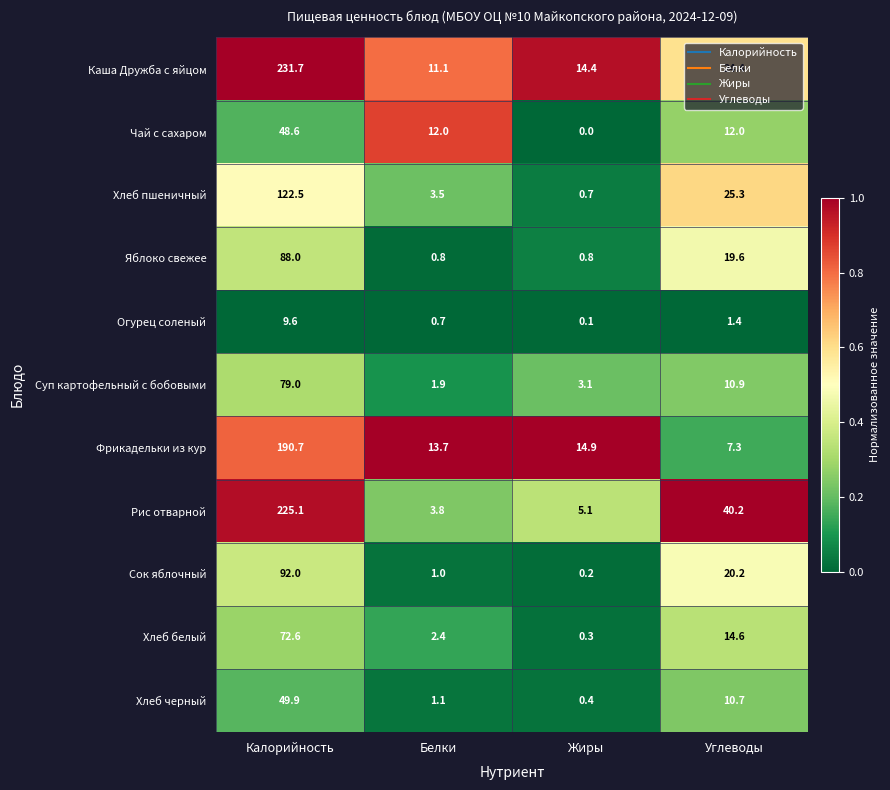

Read the Рис отварной value at Белки.

3.8